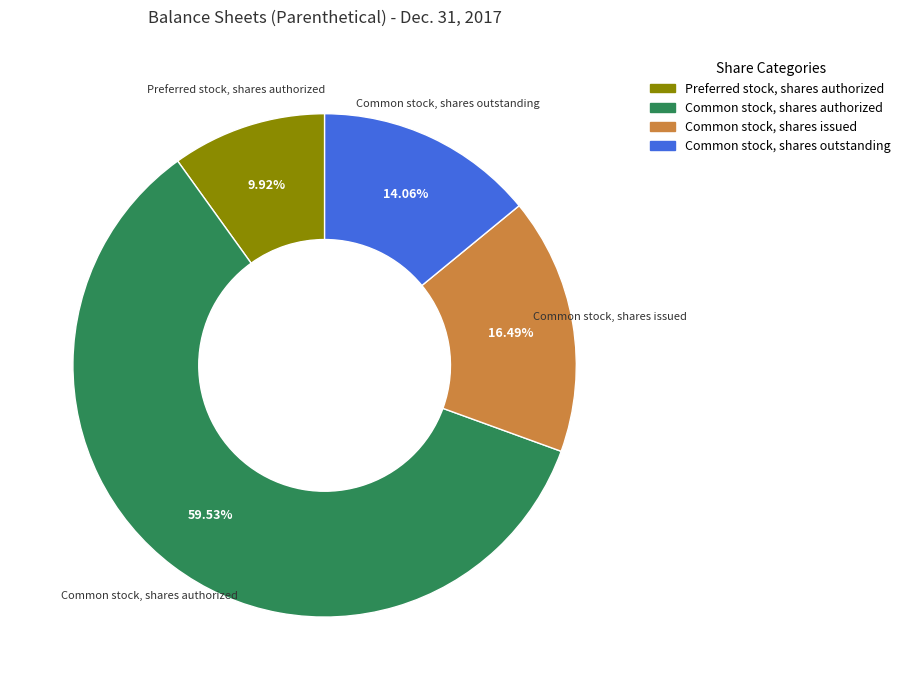

What is the smallest slice in the pie chart?

Preferred stock, shares authorized